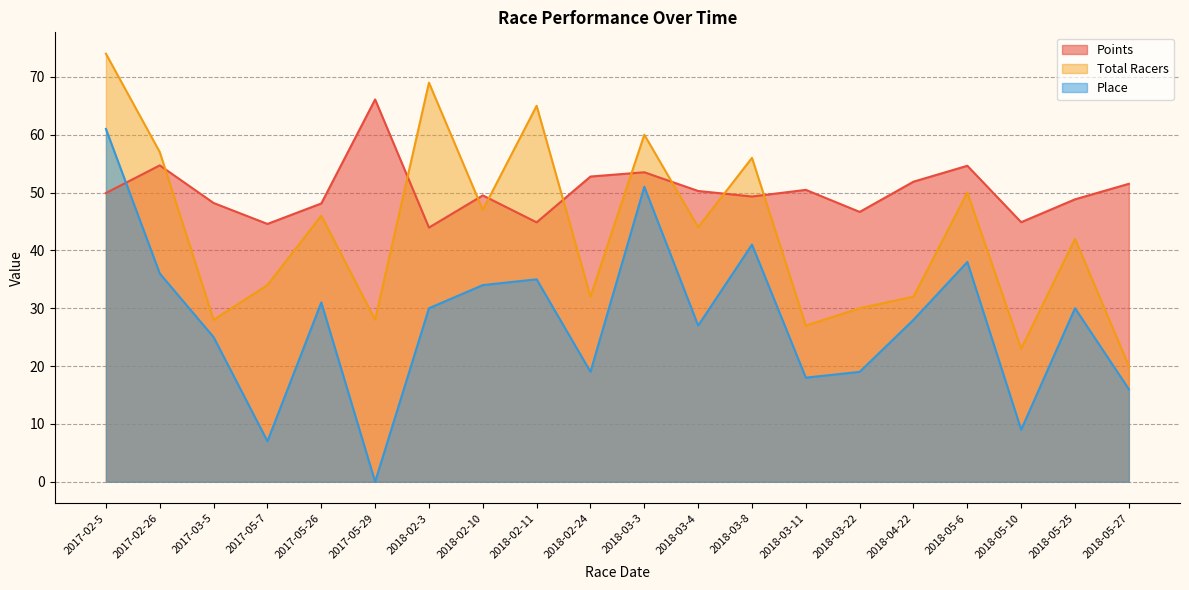

Where is Place nearest to the value 30?

2018-02-3